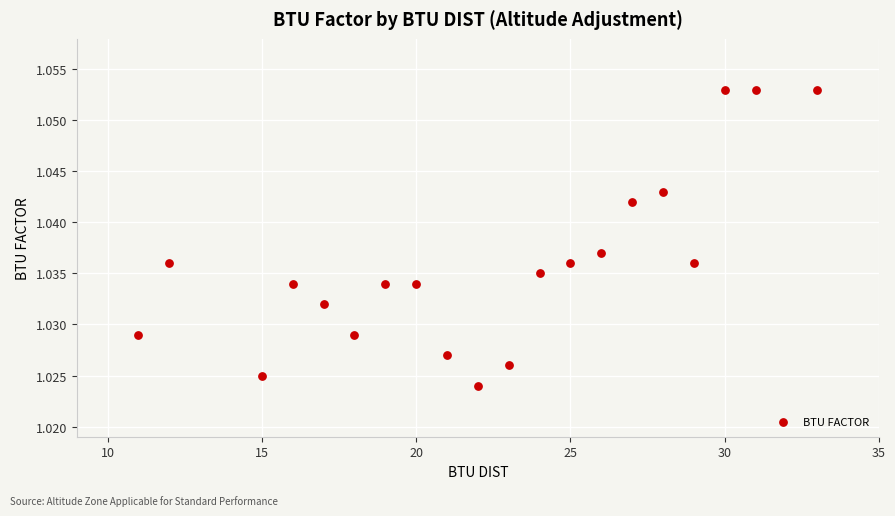

How many data points are displayed?

20